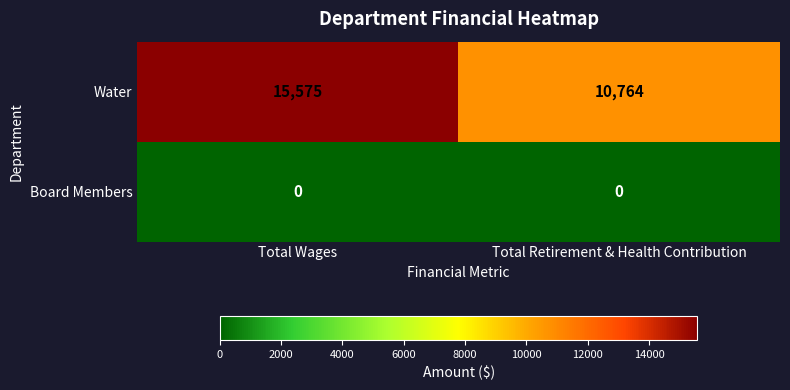

What is the sum of the Water values at Total Wages and Total Retirement & Health Contribution?

26339